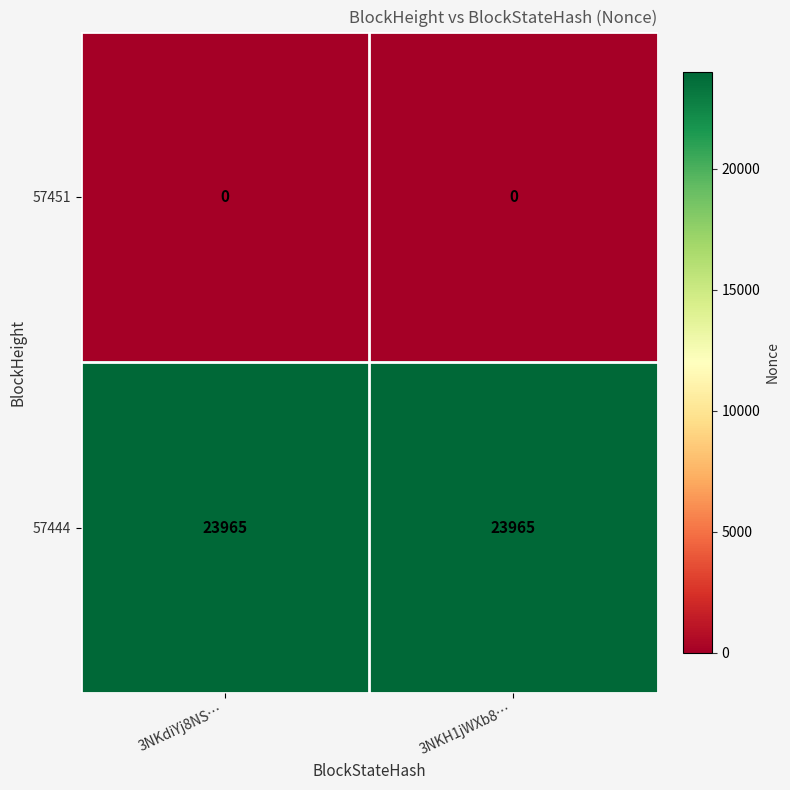

How many series are shown in this chart?

2